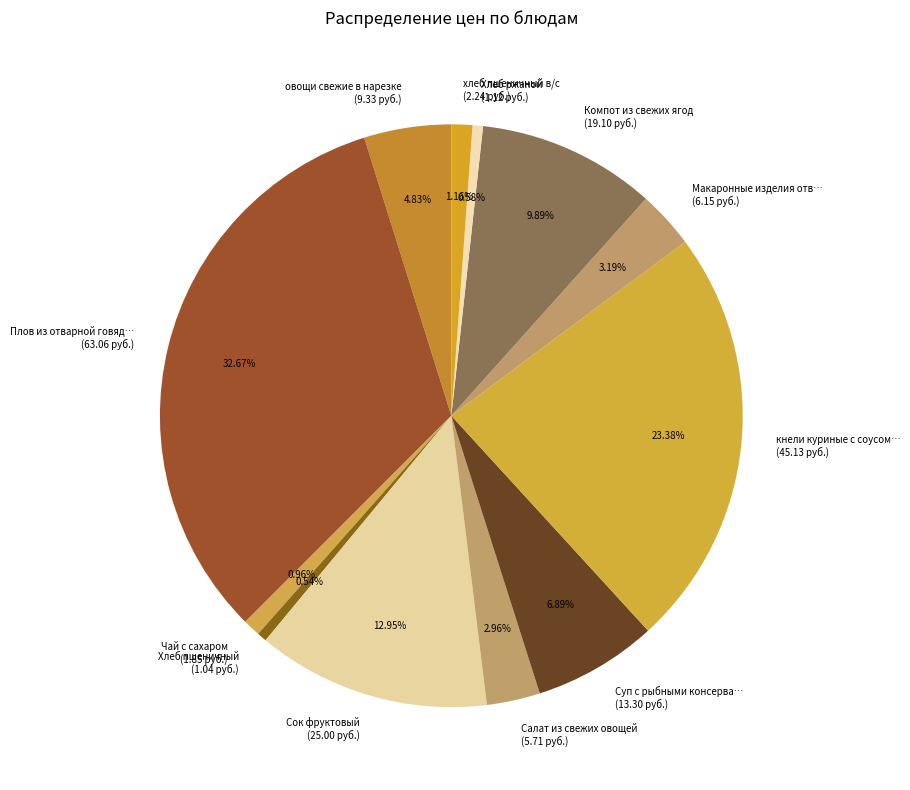

Is Чай с сахаром (1.85 руб.) the majority of the pie?

No